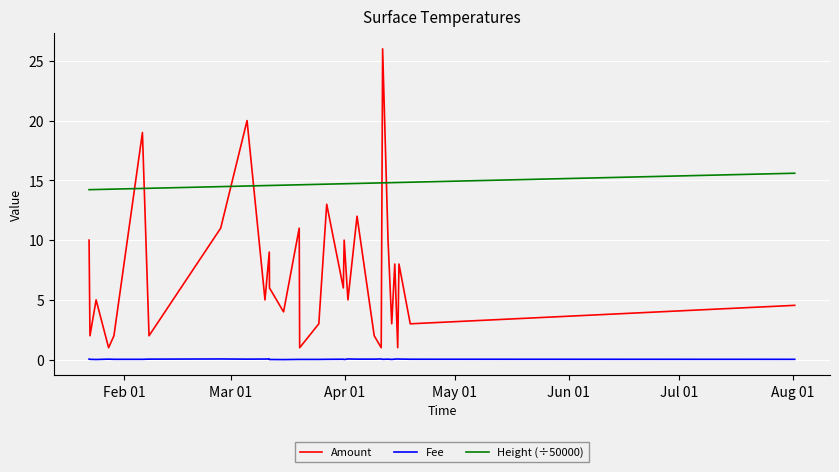

List the series in order of their overall mean, lowest first.

Fee, Amount, Height (÷50000)